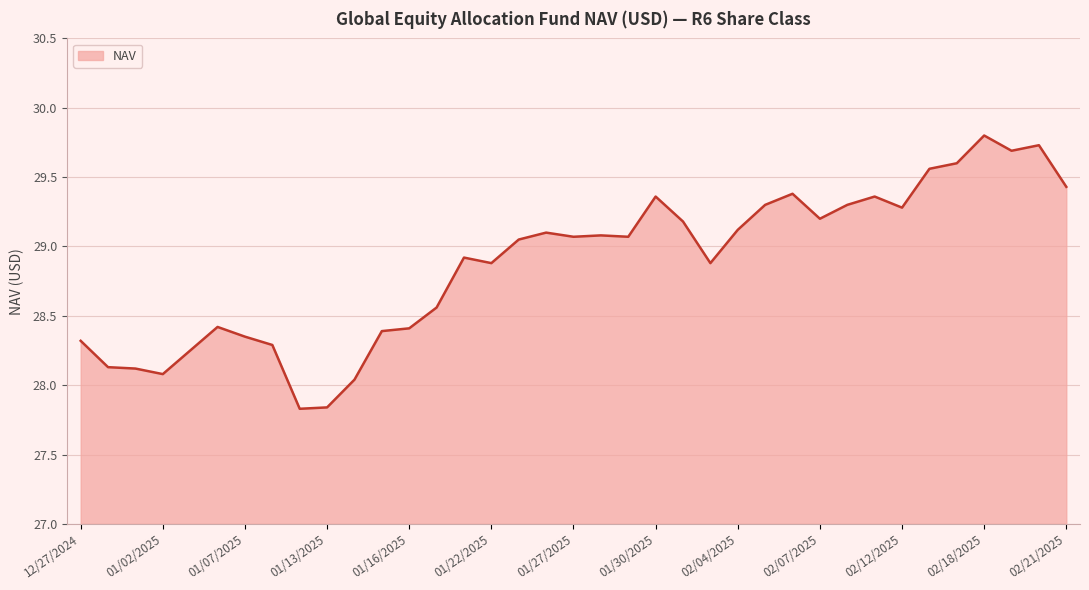

What is the greatest value displayed?

29.8